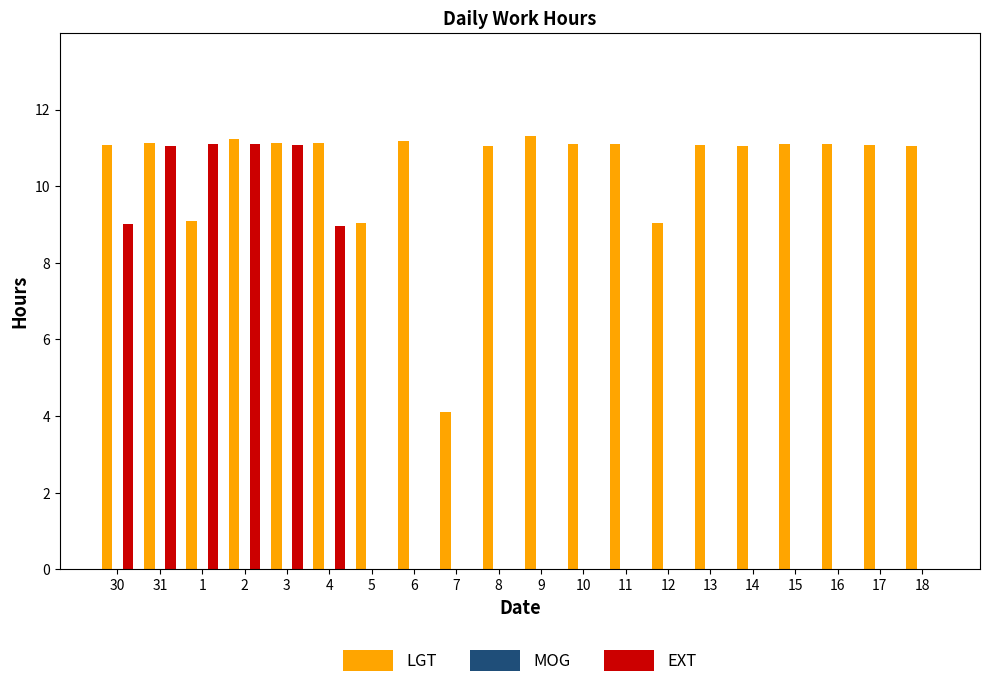

What is the sum of all EXT values?

62.3